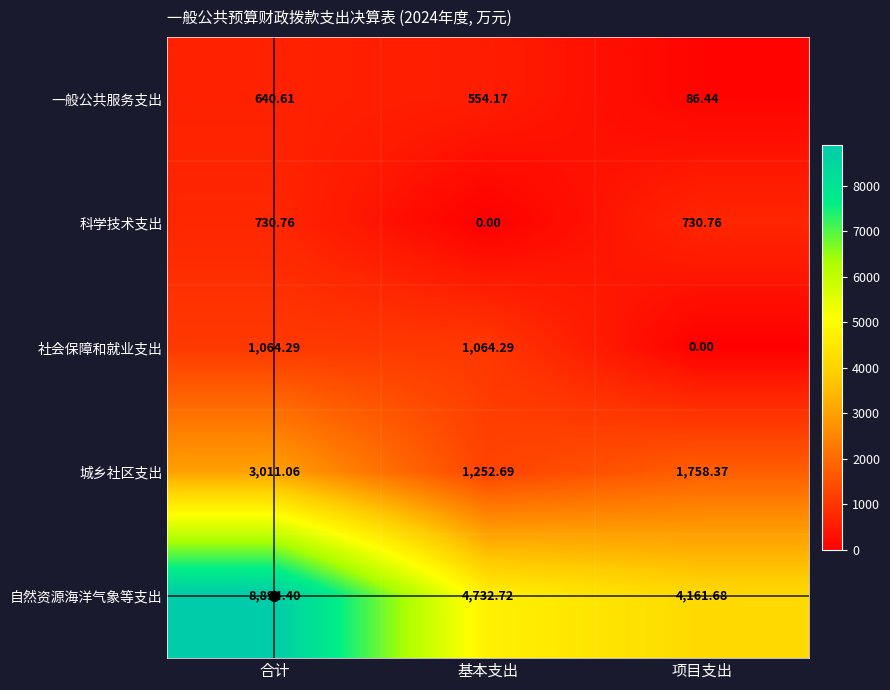

Which category has the lowest value in the 一般公共服务支出 series?

项目支出